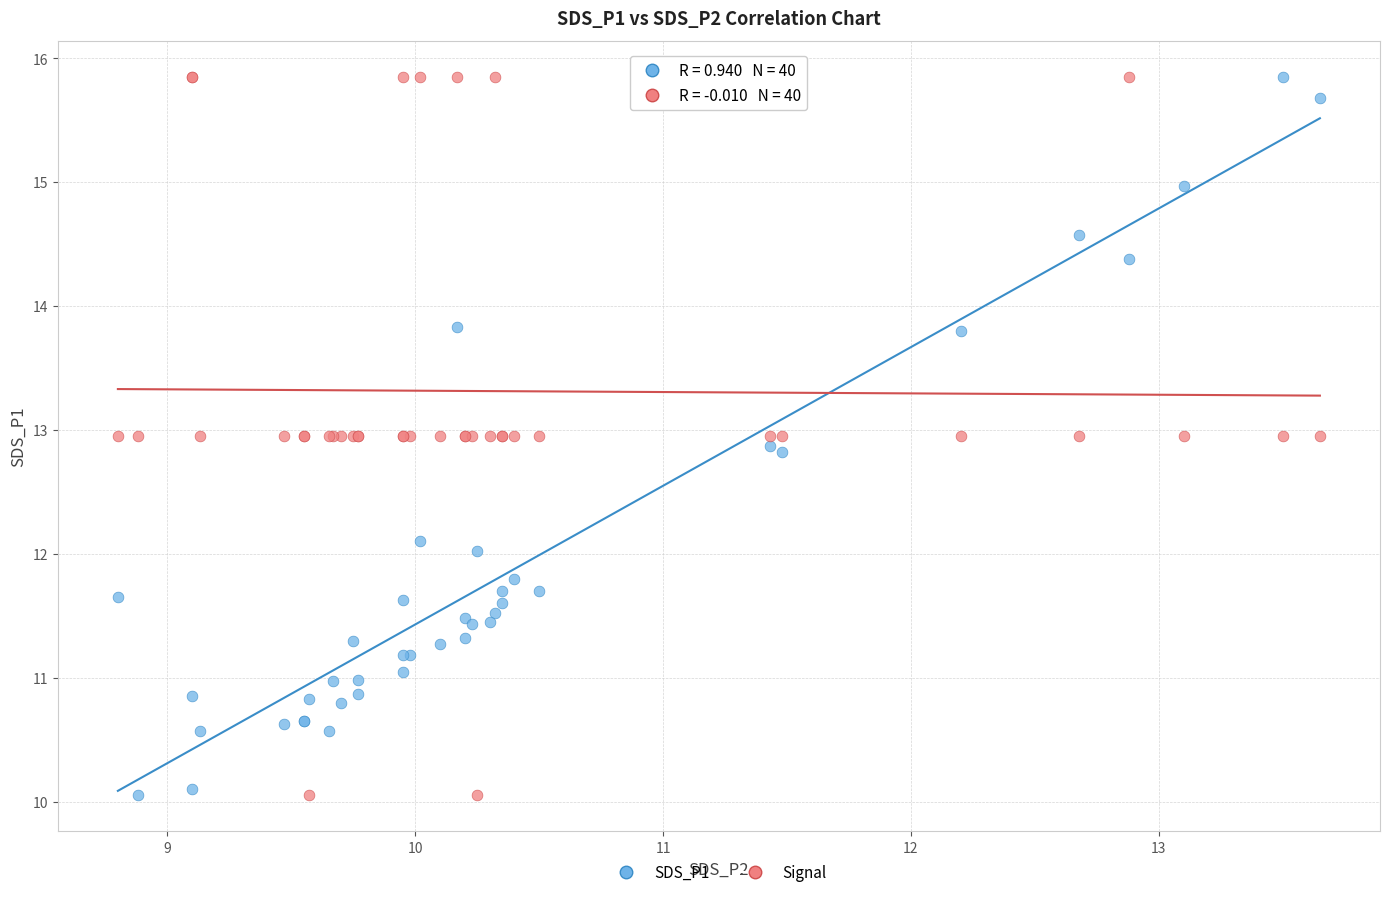

What is the X range (max minus min) for the scatter plot?

4.8